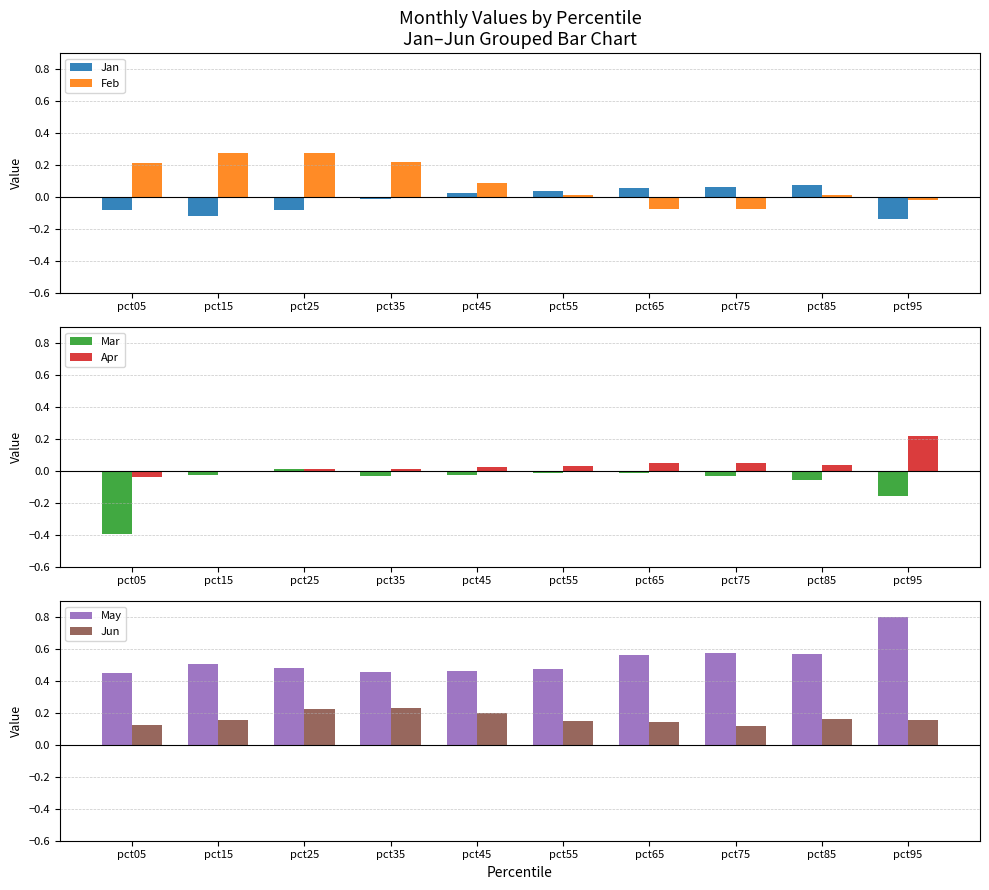

Between pct35 and pct55, which series saw the biggest shift?

Feb